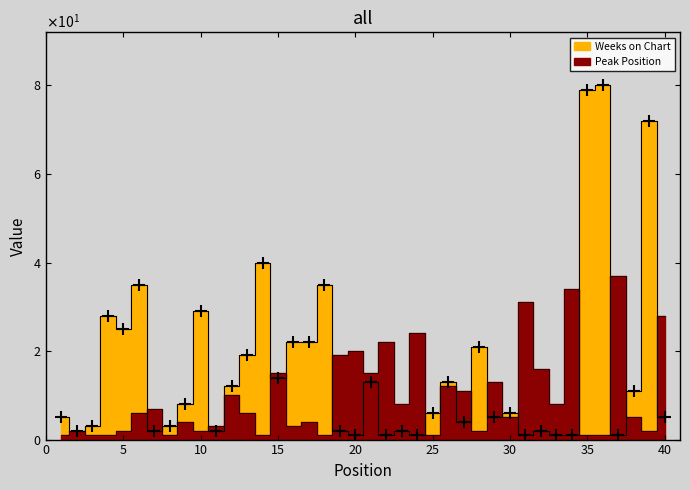

In Weeks on Chart, how many points are lower than both neighbors (excluding endpoints)?

12